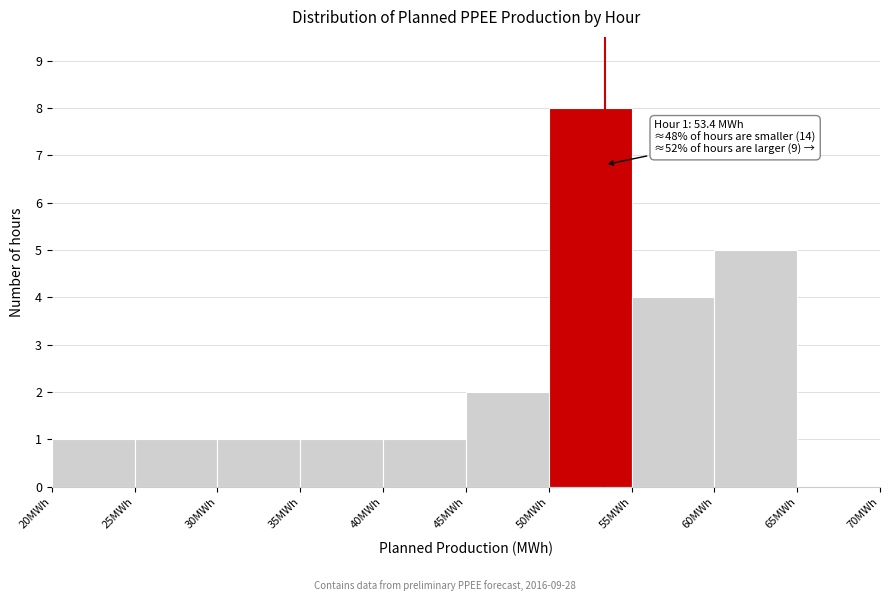

Over which range of the x-axis is the bar tallest?

50 to 55